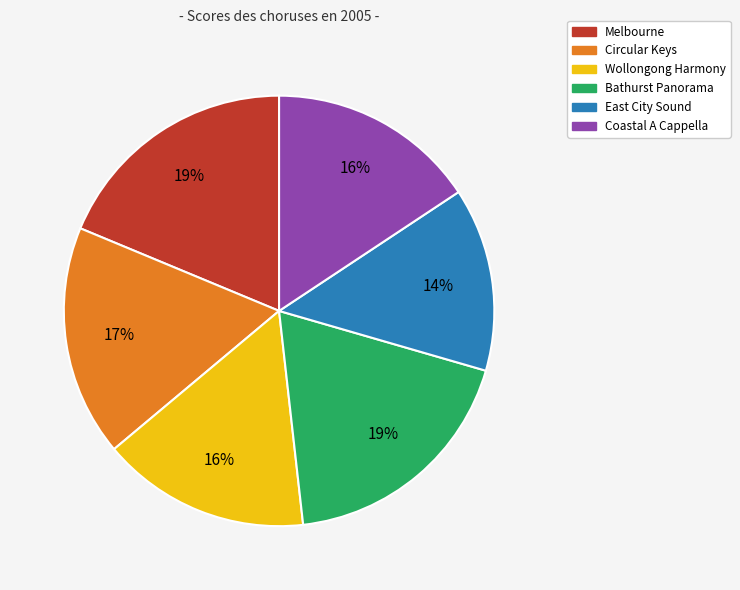

Is it true that Coastal A Cappella is 16% of the pie?

True